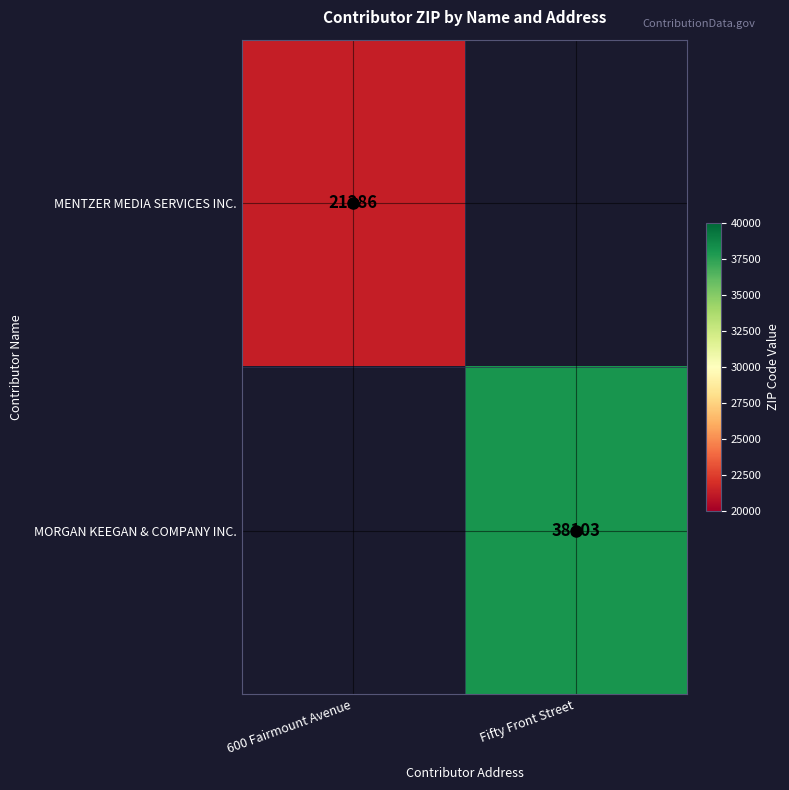

Is it true that MENTZER MEDIA SERVICES INC. equals 14785 at 600 Fairmount Avenue?

False